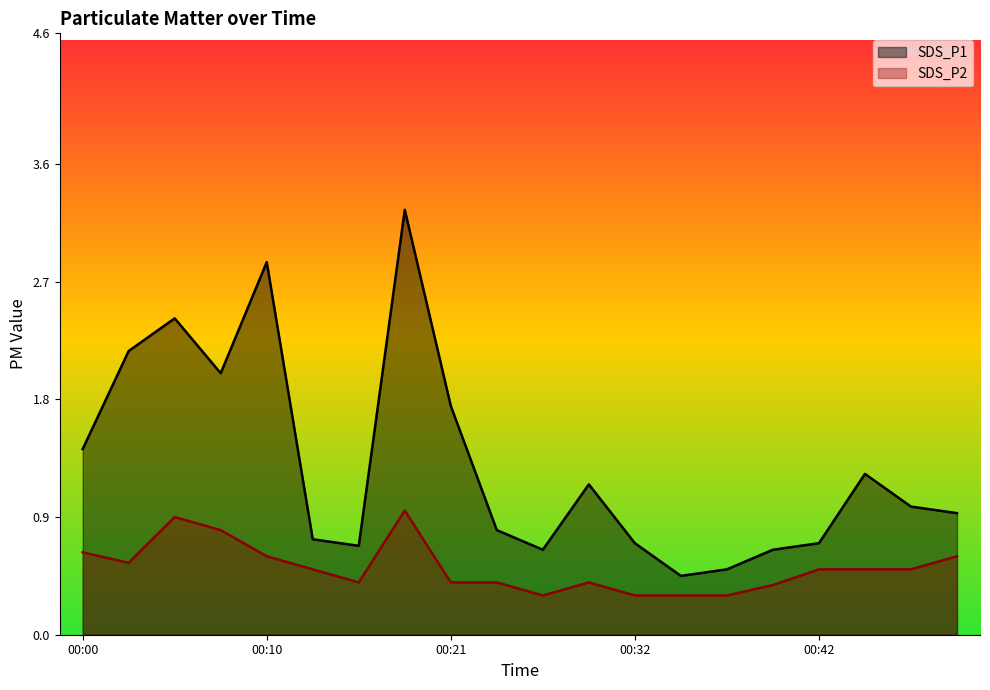

True or false: SDS_P2 and SDS_P1 cross at least once.

False